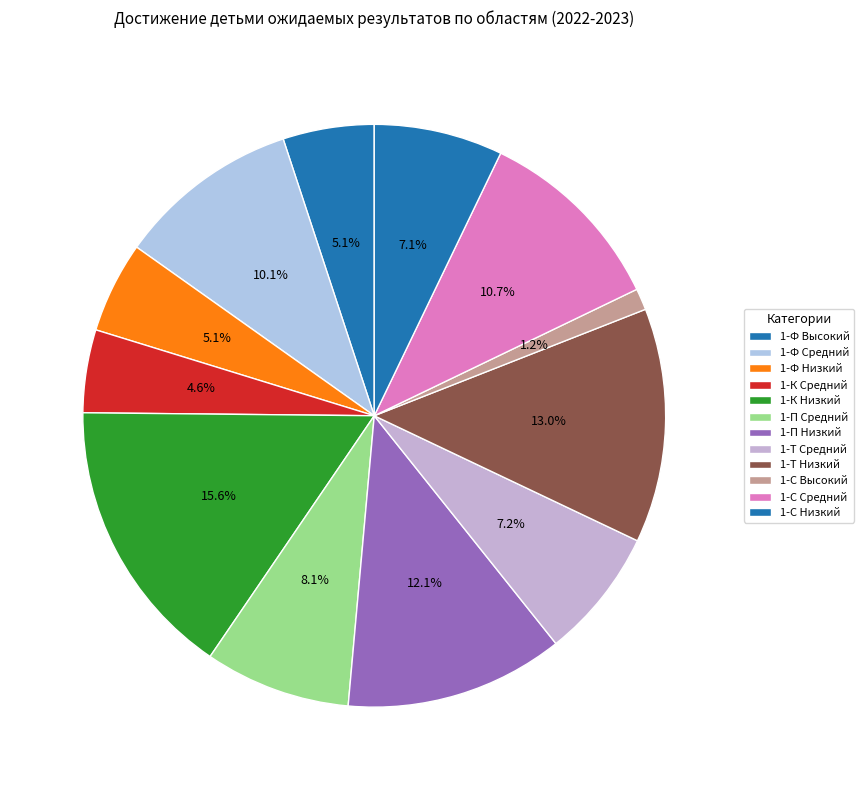

Which category has the biggest portion of the pie?

1-К Низкий